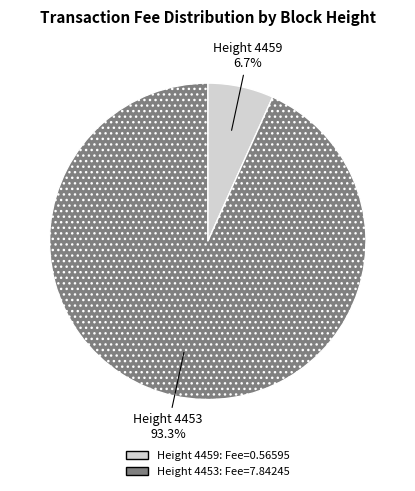

Does any single category account for the majority?

Yes